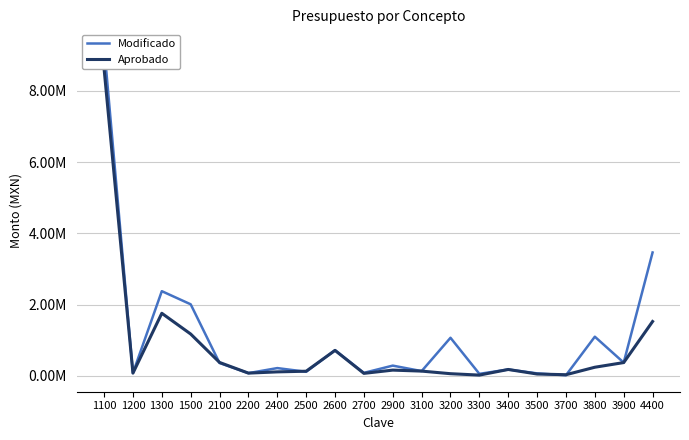

How many interior local peaks does the Modificado series have?

7